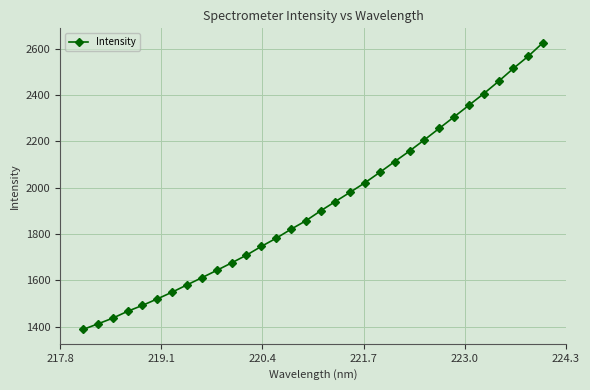

What is the average value?

1924.5